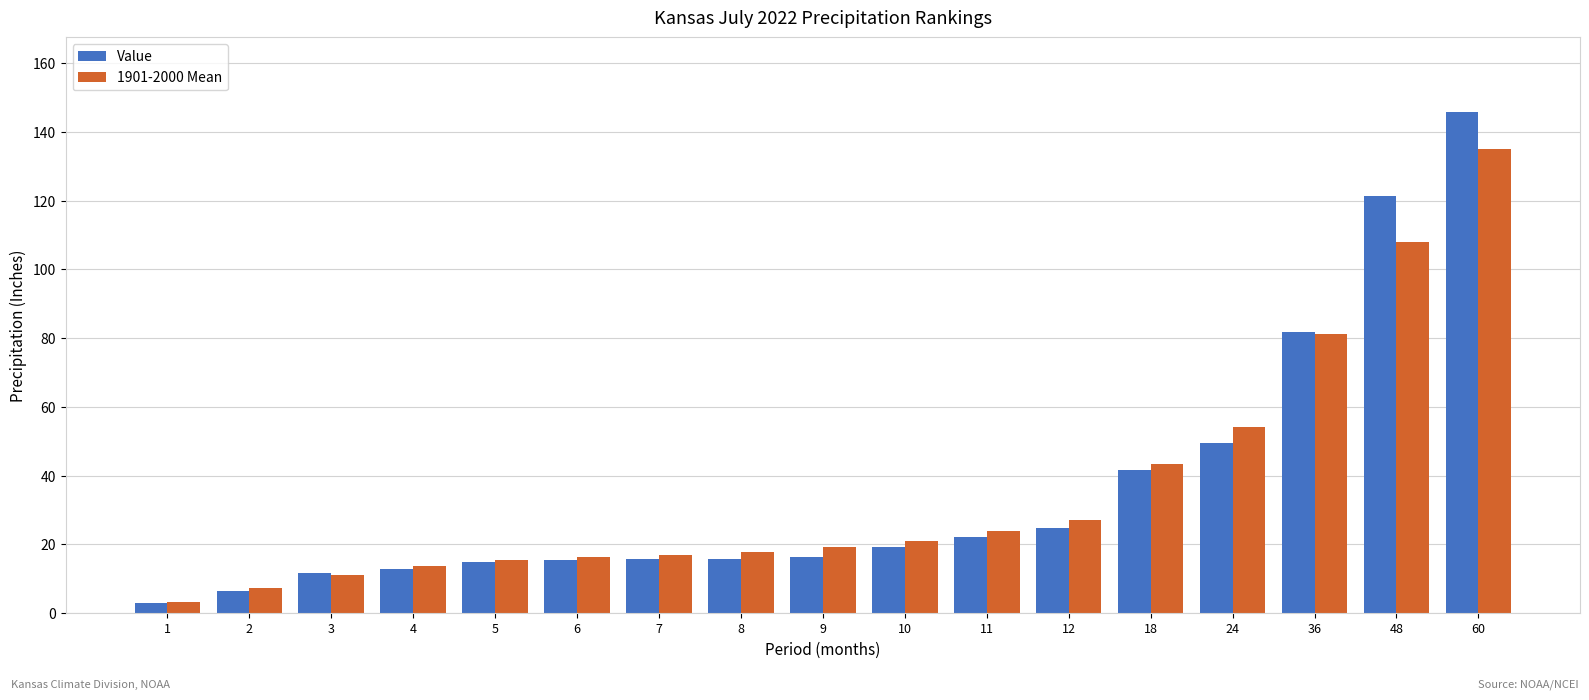

At which label is Value closest to 74?

36